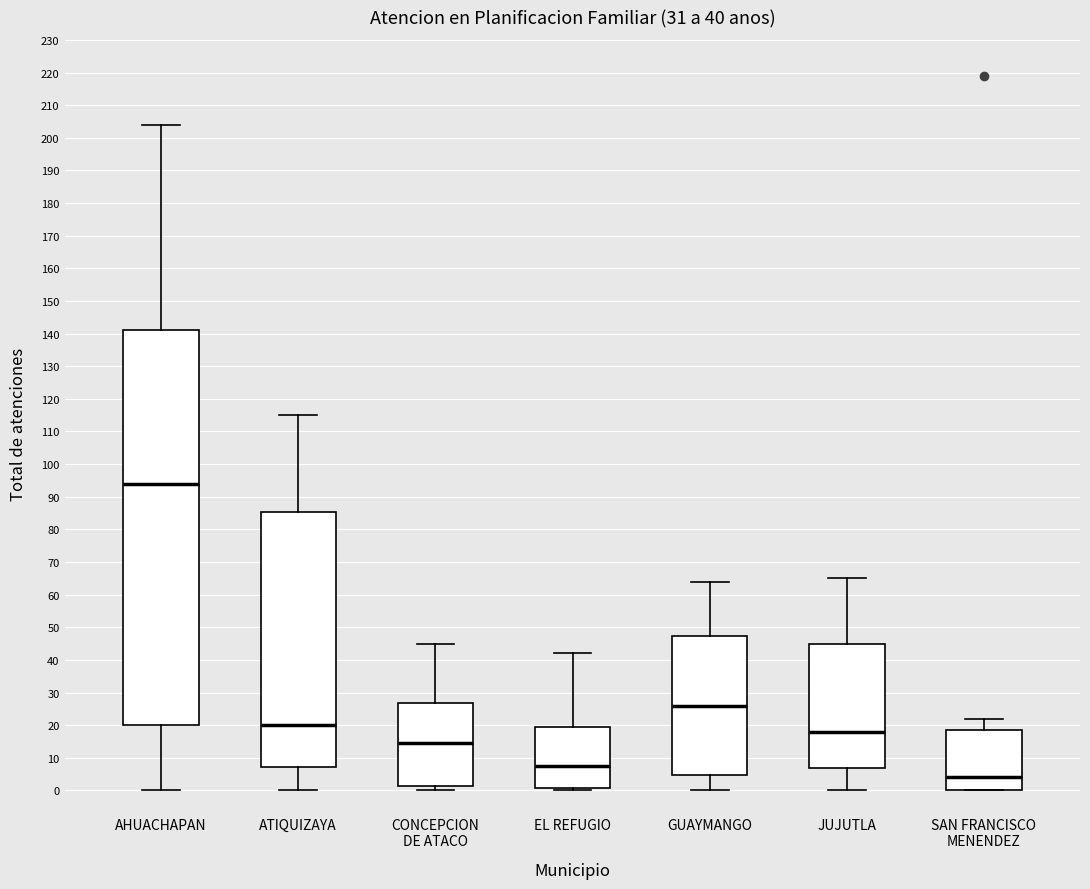

Which box has the lowest median line?

SAN FRANCISCO MENENDEZ